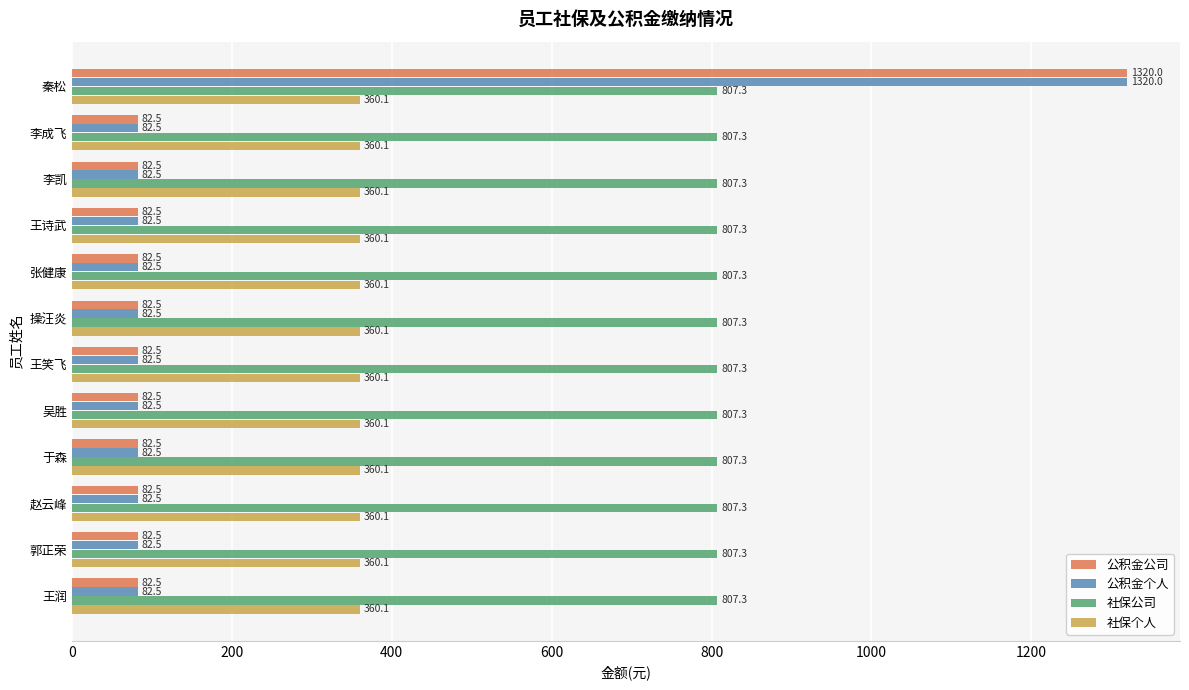

What is the spread (max minus min) of values at 于森?

724.8